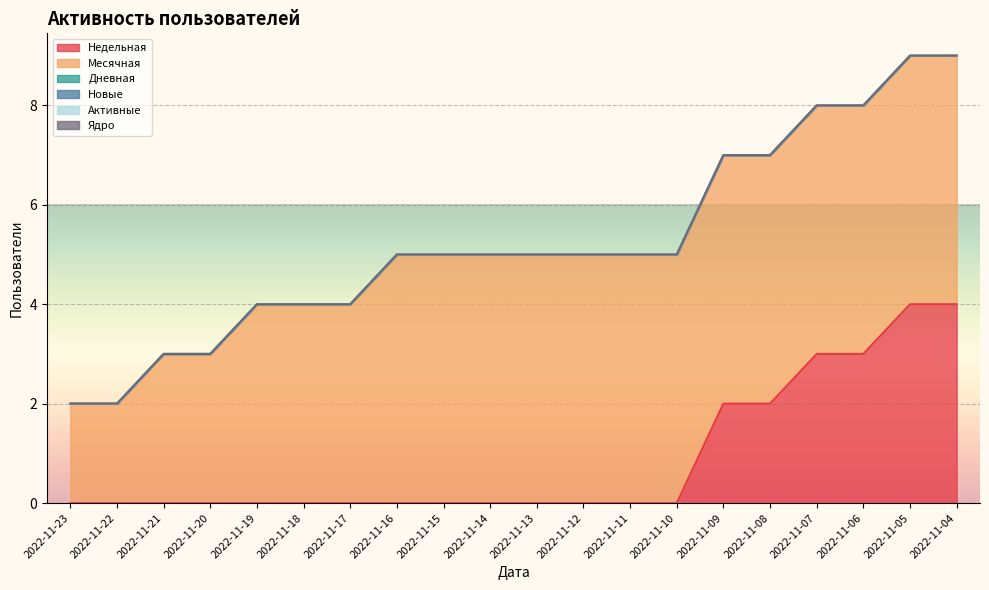

Which series has the widest spread of values?

Недельная